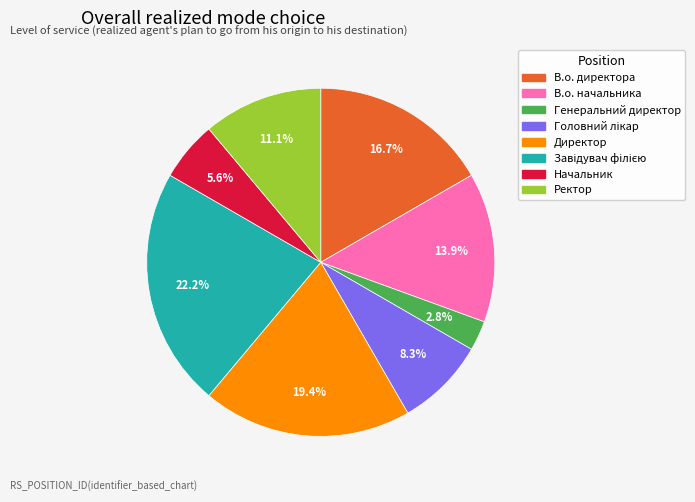

To the nearest percent, what percentage of the pie is В.о. начальника?

14%